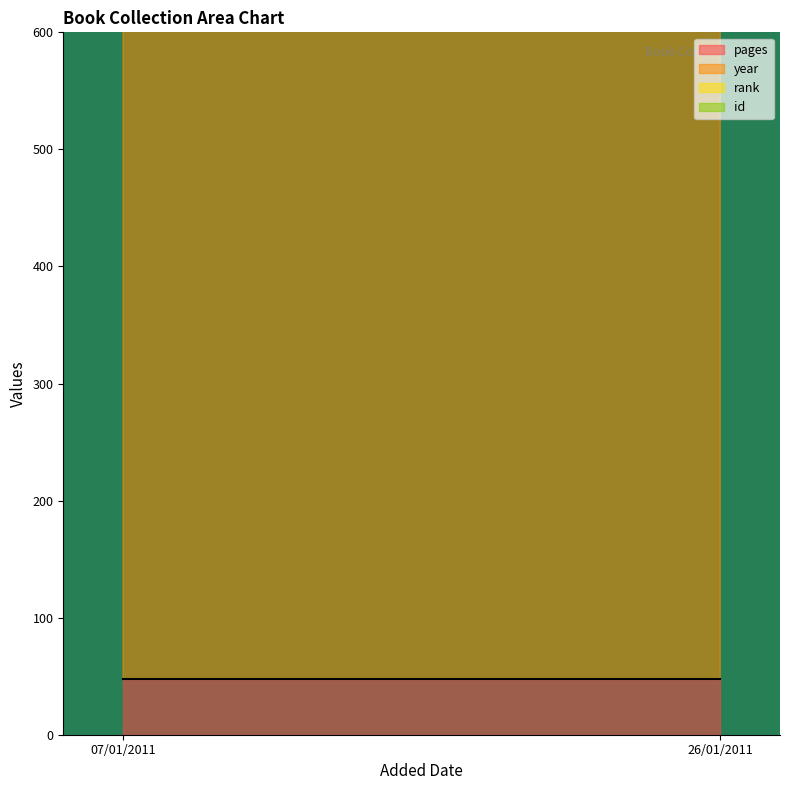

What is the label of the 2nd point from the left?

26/01/2011